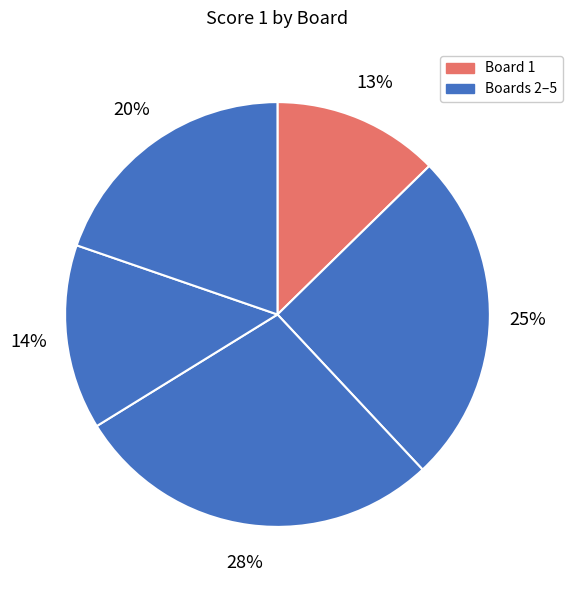

Which slice is the largest?

3